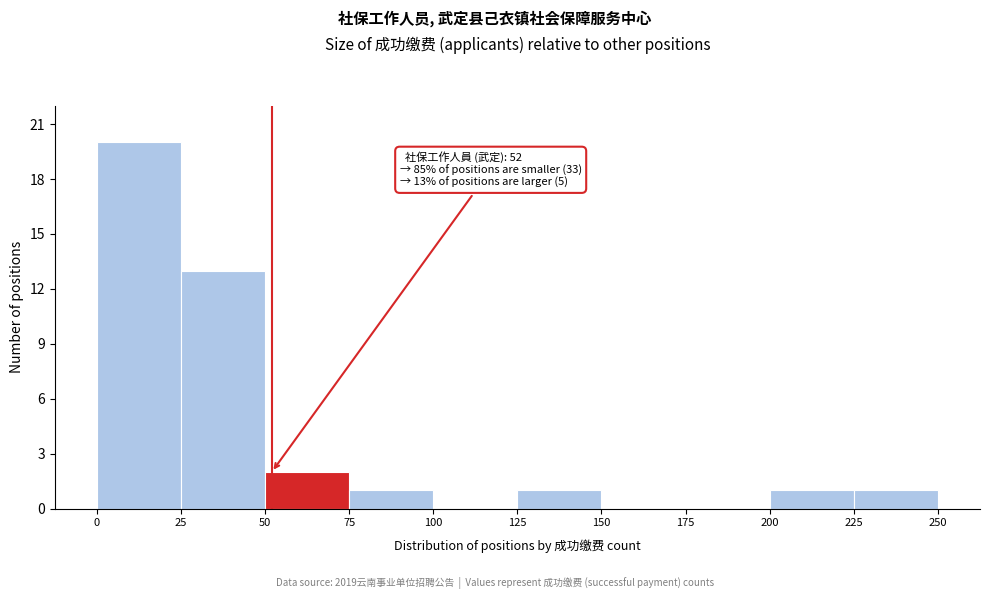

Which range on the x-axis has the tallest bar?

0 to 25